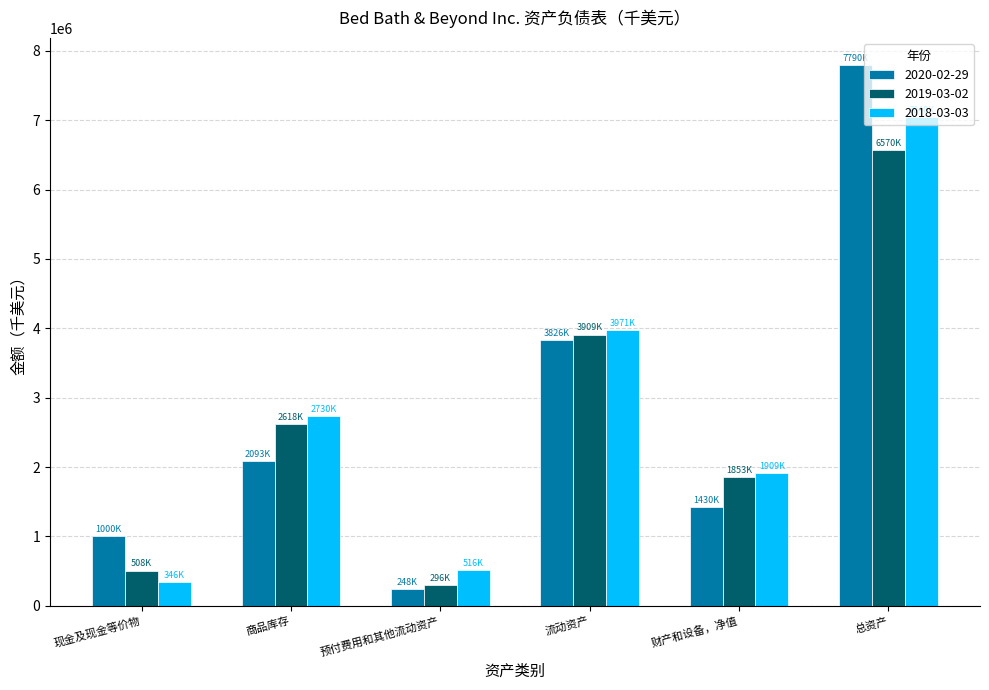

Reading left to right, what are all the values shown in this chart?

2020-02-29: 1000340	2093869	248342	3826285	1430604	7790515
2019-03-02: 508971	2618922	296280	3909972	1853091	6570541
2018-03-03: 346140	2730874	516025	3971078	1909289	7040806